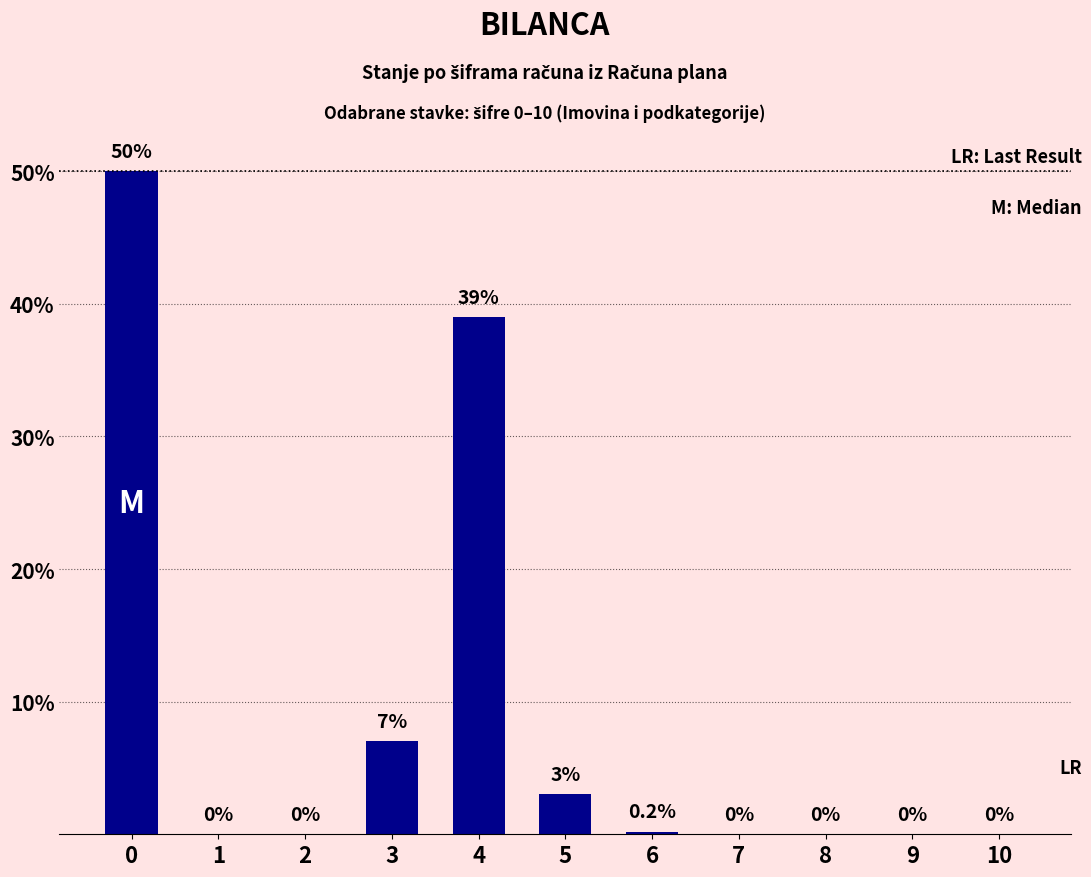

What is the sum of the values at 0 and 10?

50.0